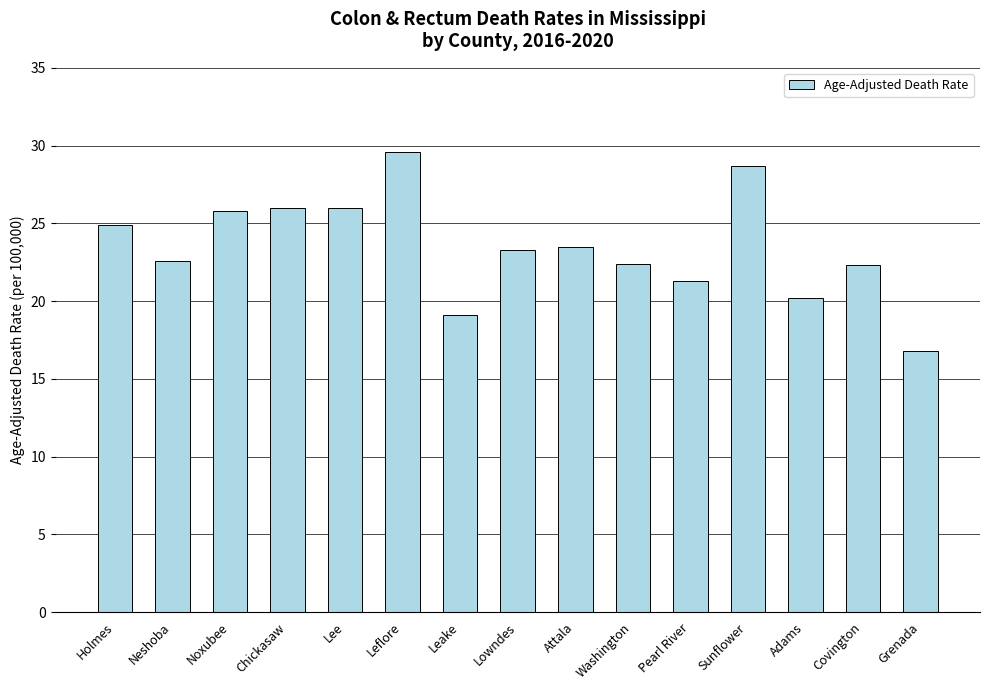

Where does the data first go above 23?

Holmes